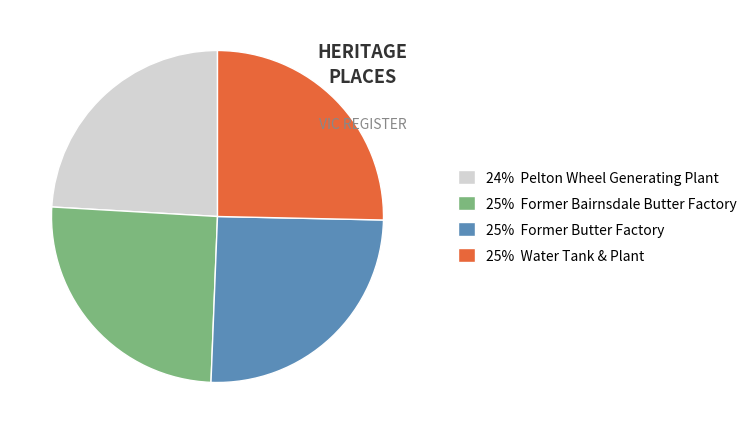

Is there a majority slice in this chart?

No